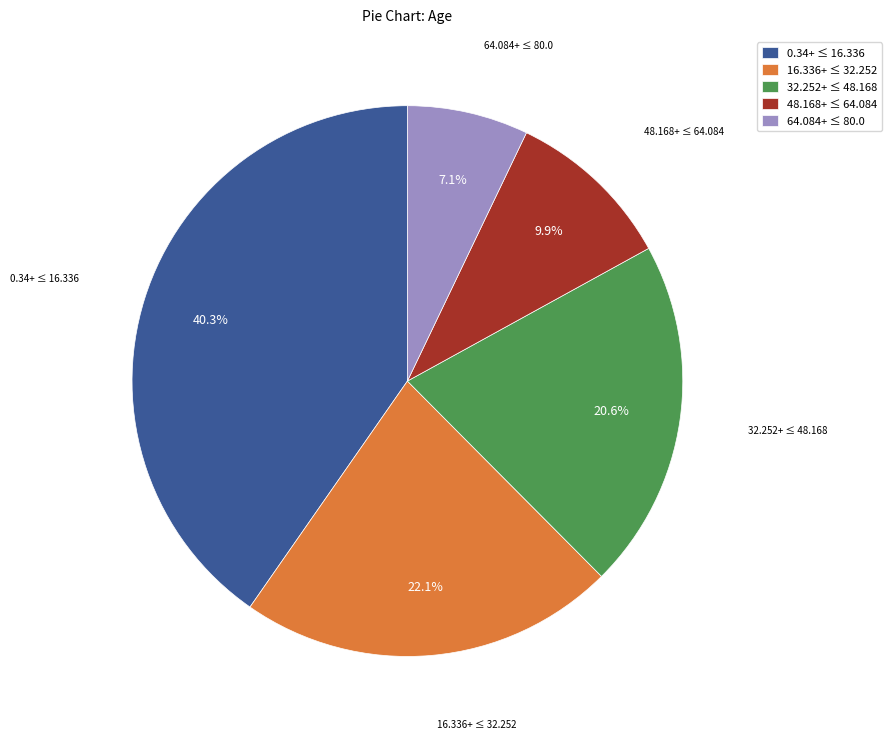

Which slice is the smallest?

64.084+ ≤ 80.0